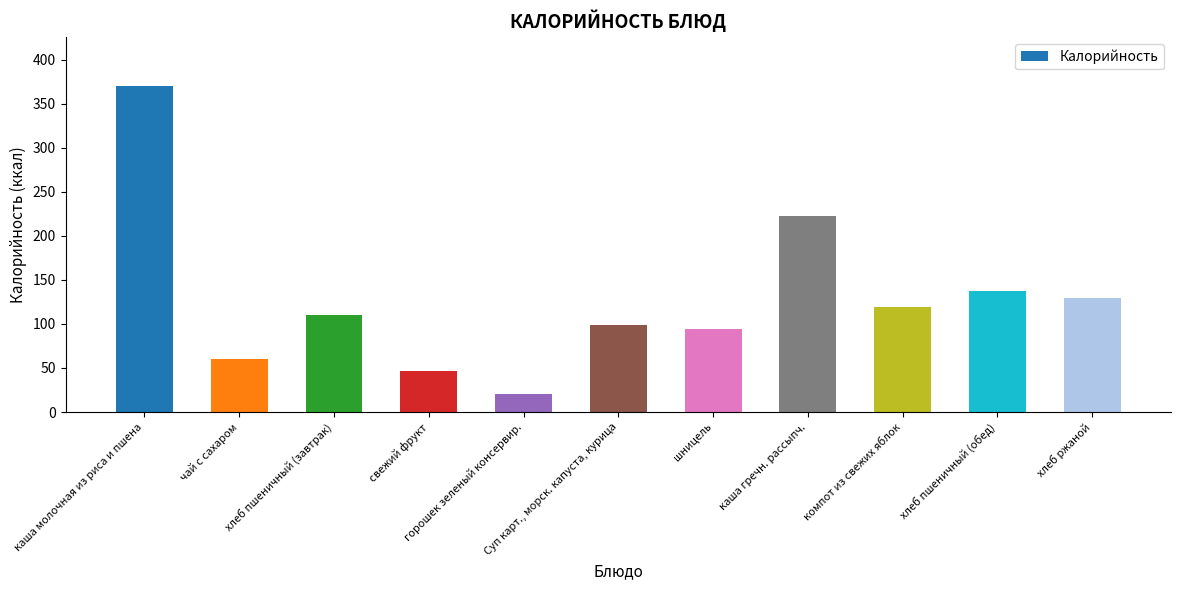

What is the smallest value displayed?

20.7